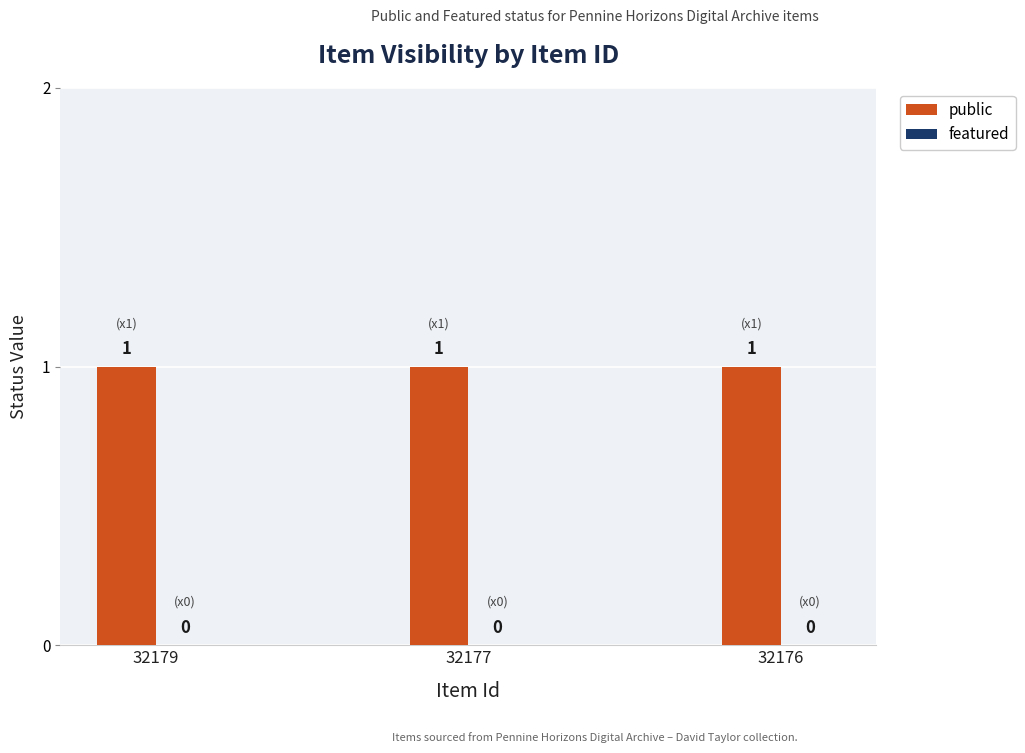

Is the value of public at 32176 greater than the value of featured at 32176?

Yes